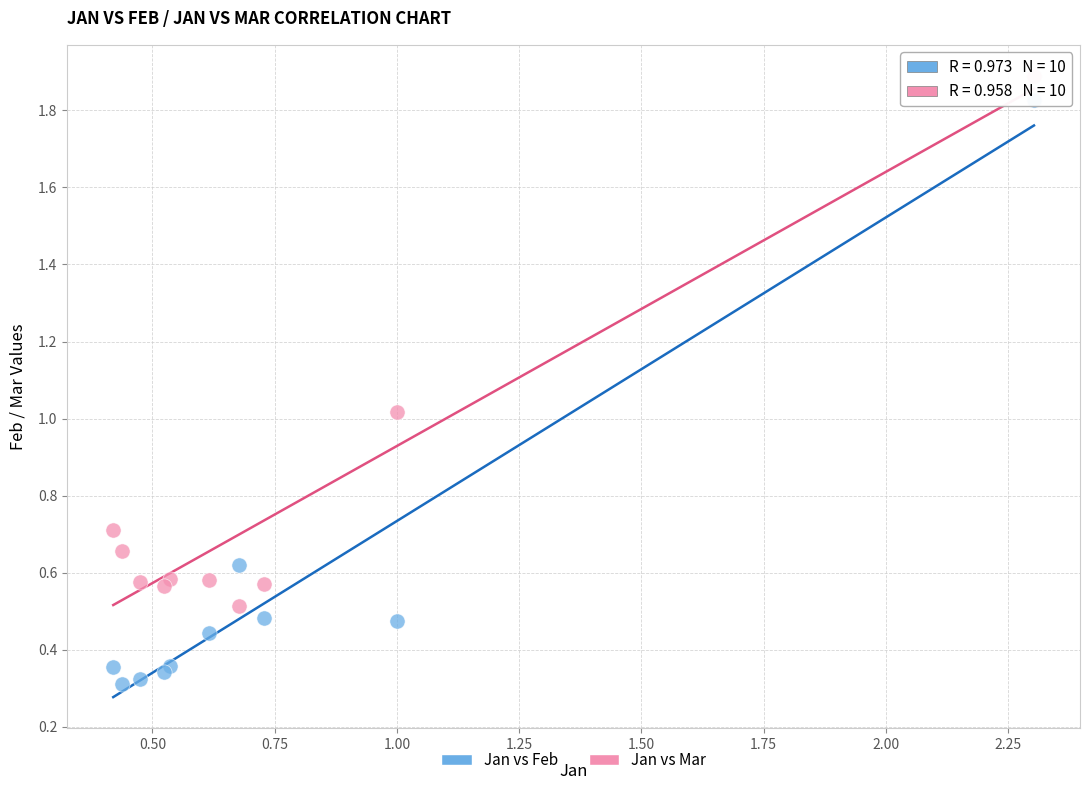

What is the X range (max minus min) for the scatter plot?

1.9